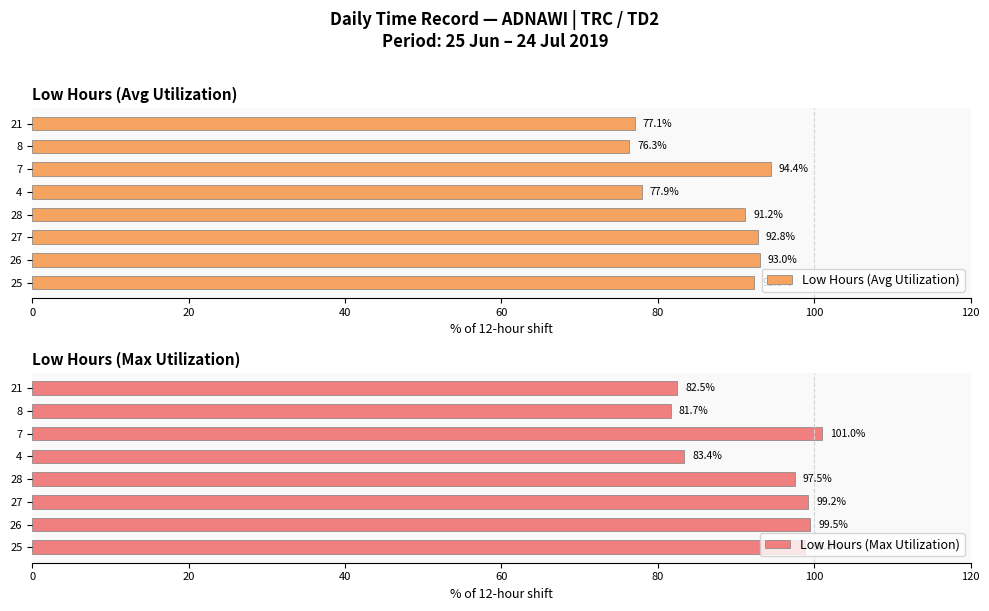

The value of Low Hours (Max Utilization) at 26 is 145.1. True or false?

False